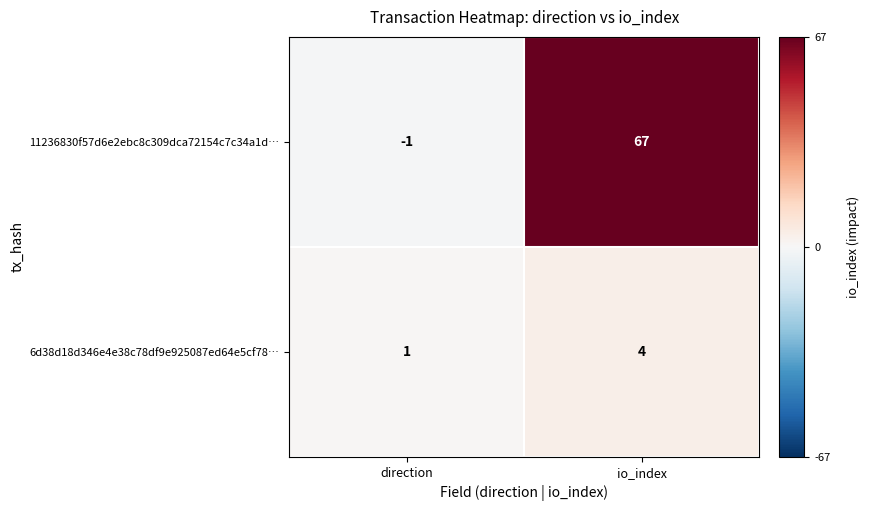

The 11236830f57d6e2ebc8c309dca72154c7c34a1d… series shows 33 at io_index. True or false?

False